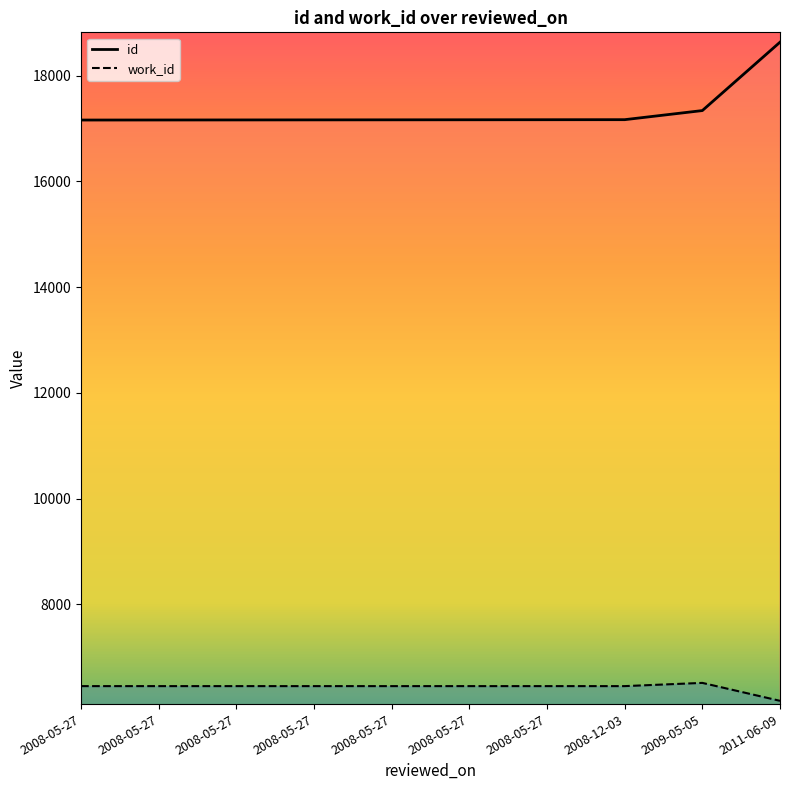

What is the total value across all series at 2008-05-27?

23615